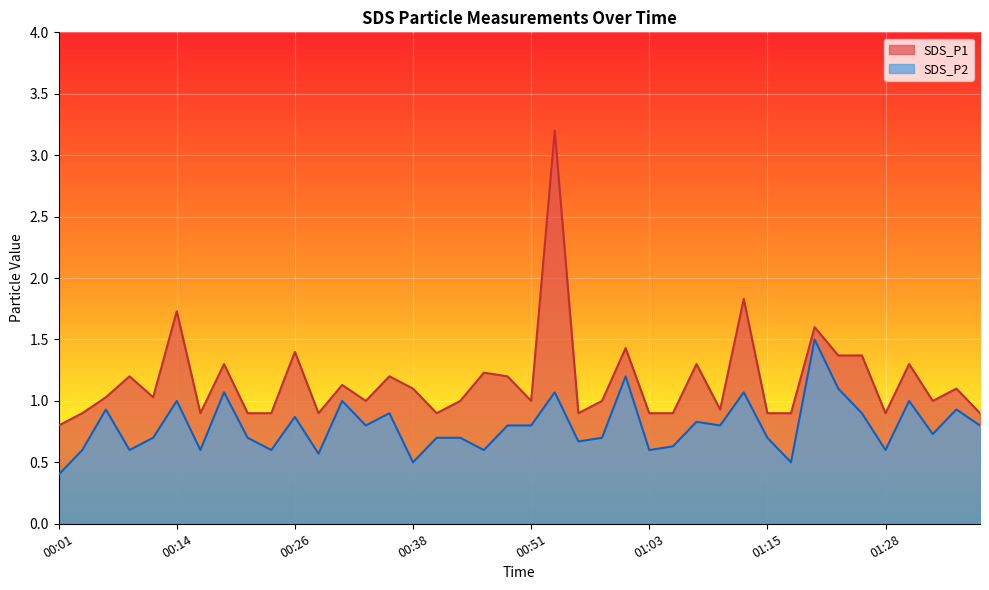

What is the value of the SDS_P1 point at the 31st from the left?

0.9